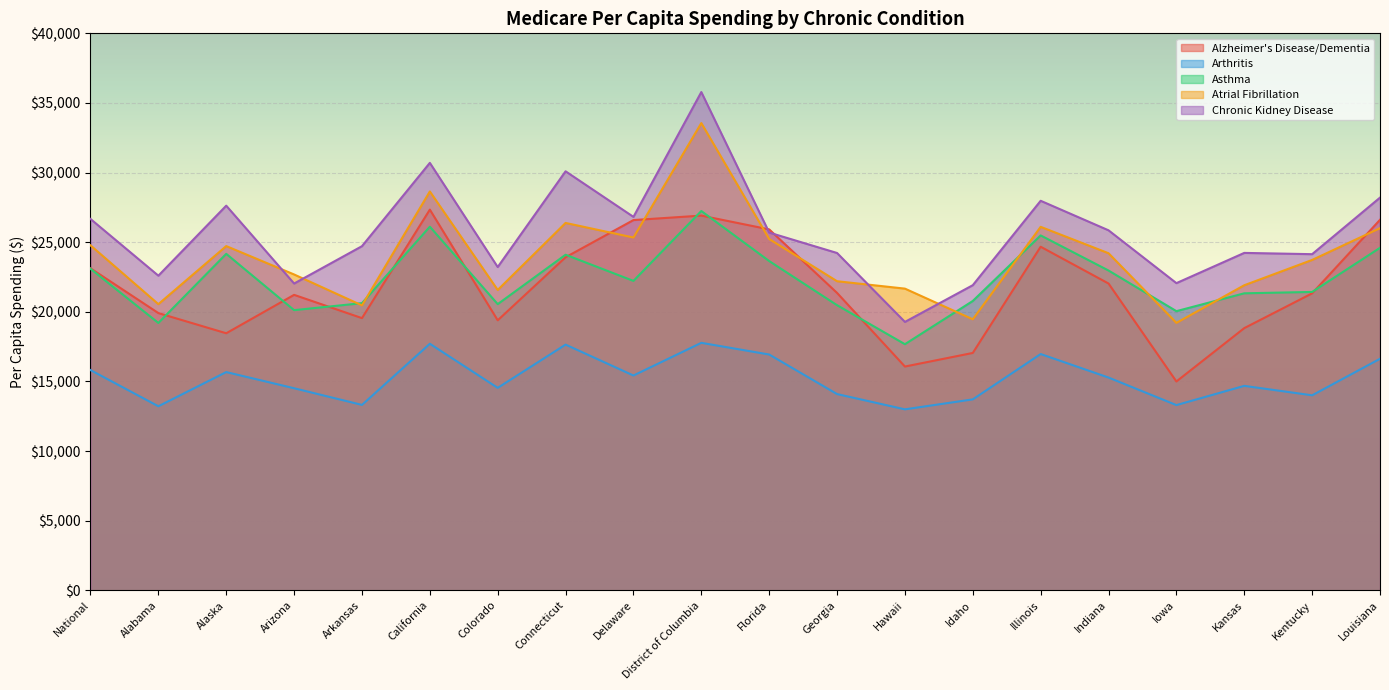

What is the average value of the Arthritis series?

15209.8